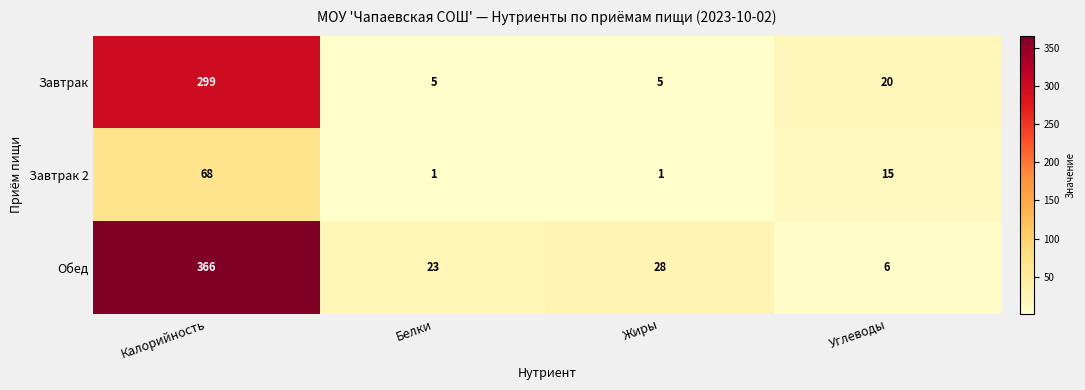

Reading left to right, what are all the values shown in this chart?

Завтрак: Калорийность=299	Белки=5	Жиры=5	Углеводы=20
Завтрак 2: Калорийность=68	Белки=1	Жиры=1	Углеводы=15
Обед: Калорийность=366	Белки=23	Жиры=28	Углеводы=6